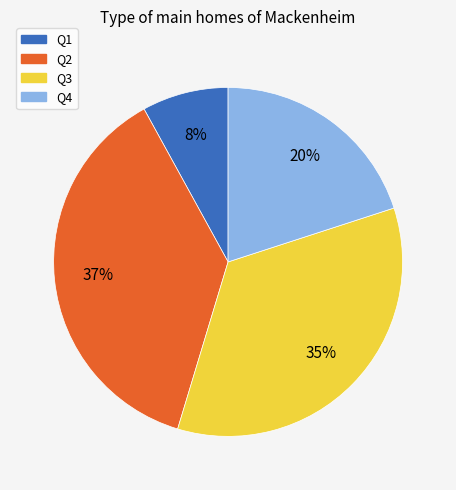

To the nearest percent, what is the combined percentage of Q4 and Q2?

57%